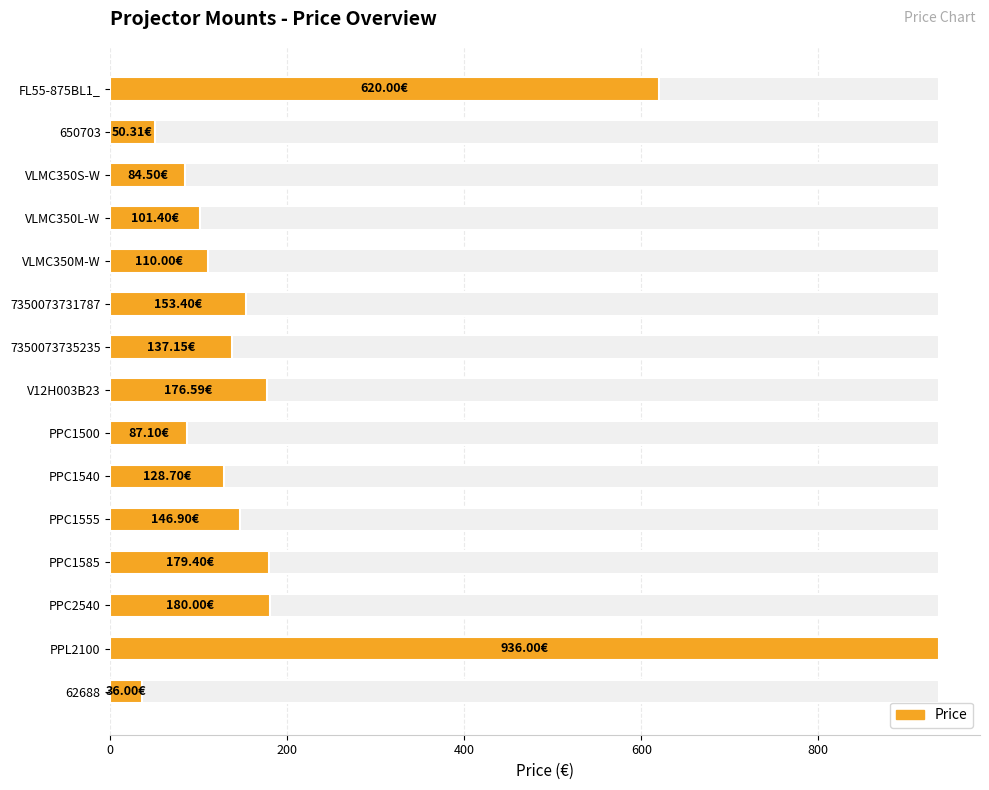

How many data points are less than 137?

7